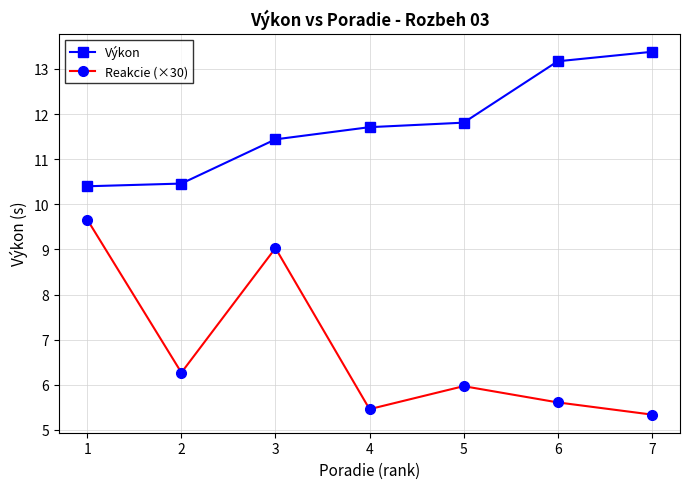

True or false: Reakcie (×30) has more than 1 interior local peaks.

True